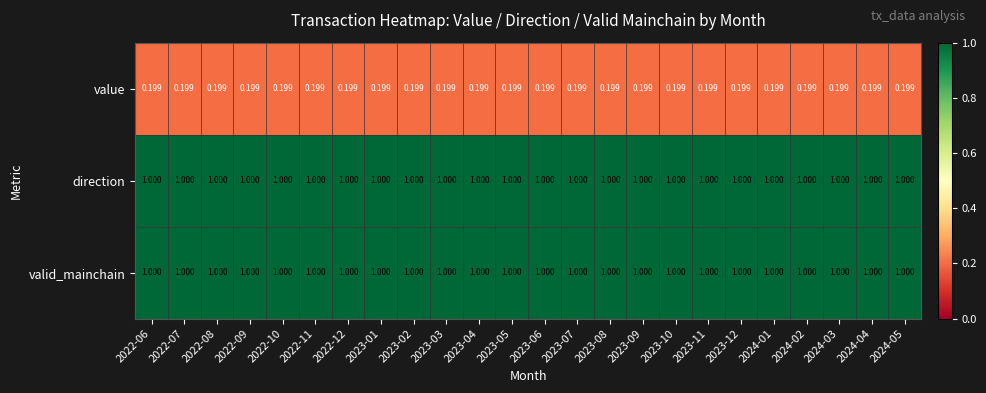

Between 2023-05 and 2022-10, which is larger?

2023-05